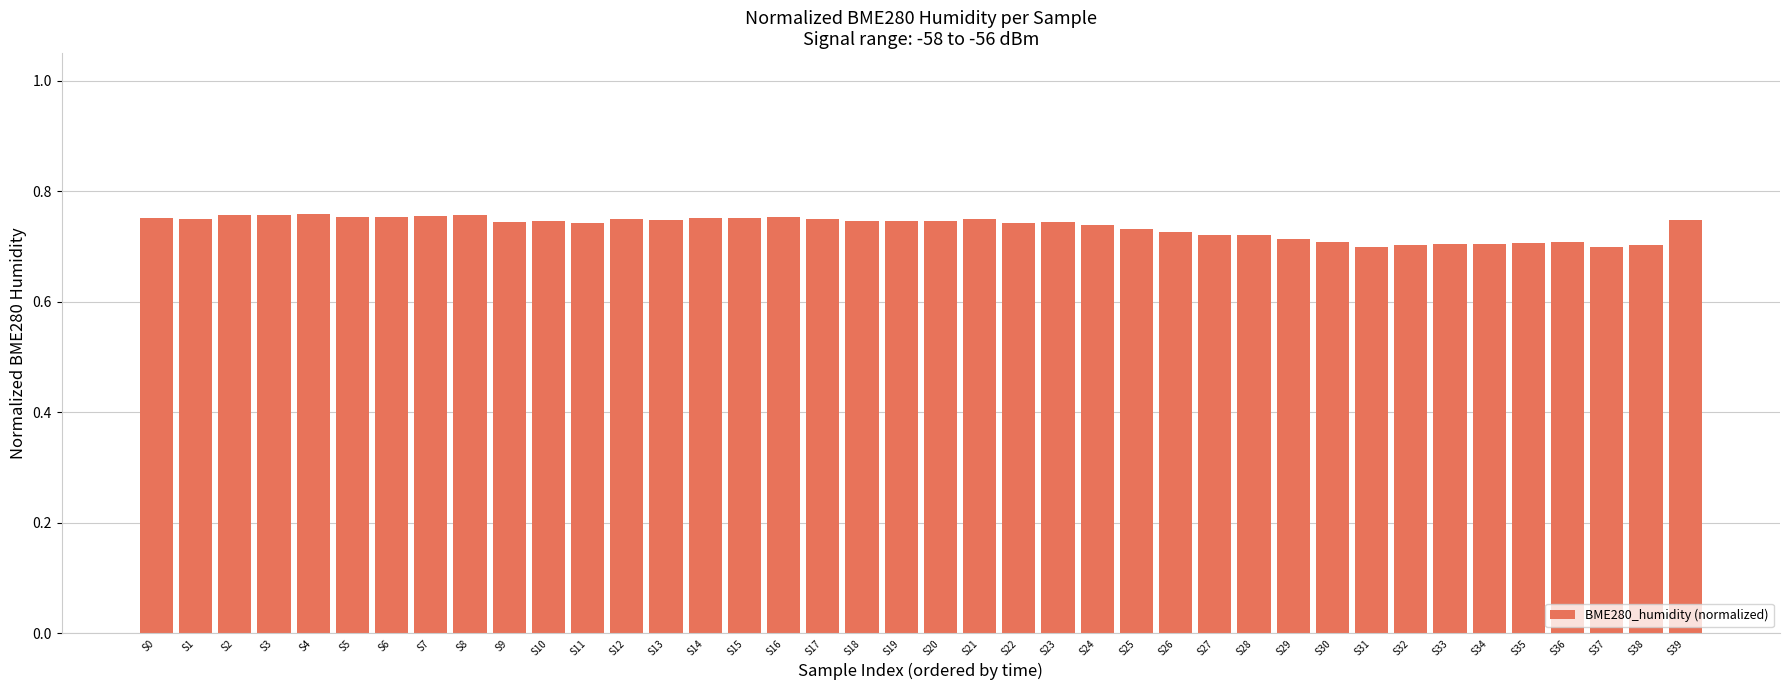

What is the sum of the values at S27 and S34?

1.4